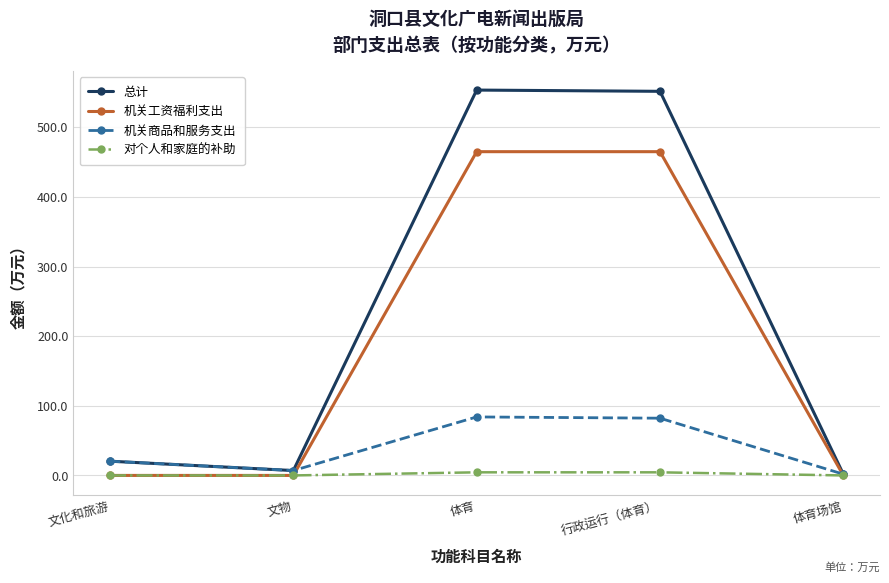

How many lines are shown in the chart?

4